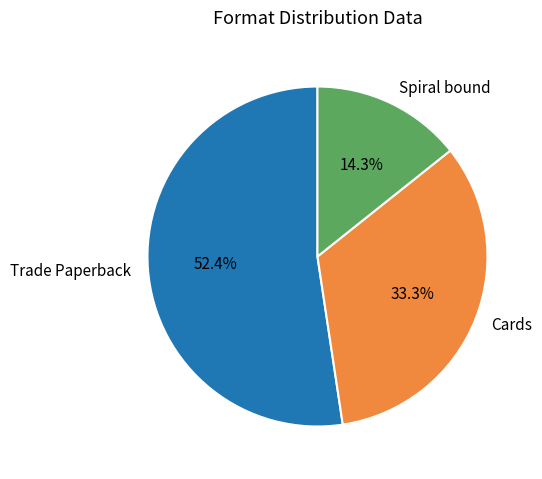

True or false: Cards accounts for 44% of the total.

False